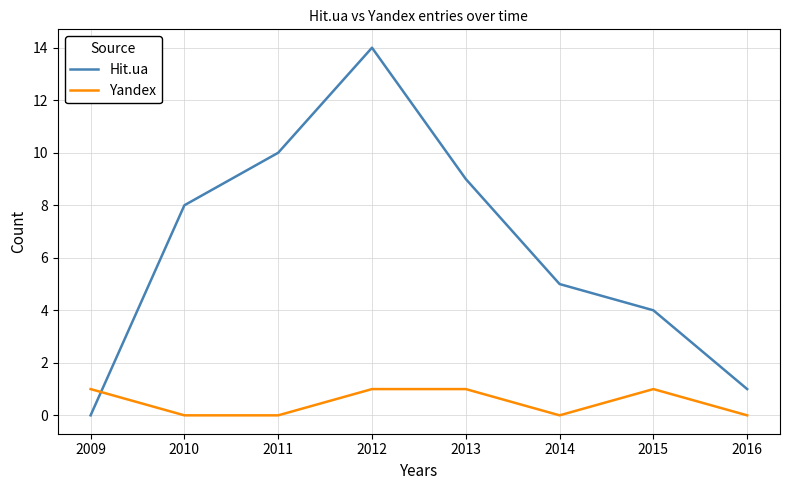

What is the approximate value of Hit.ua at 2011?

10